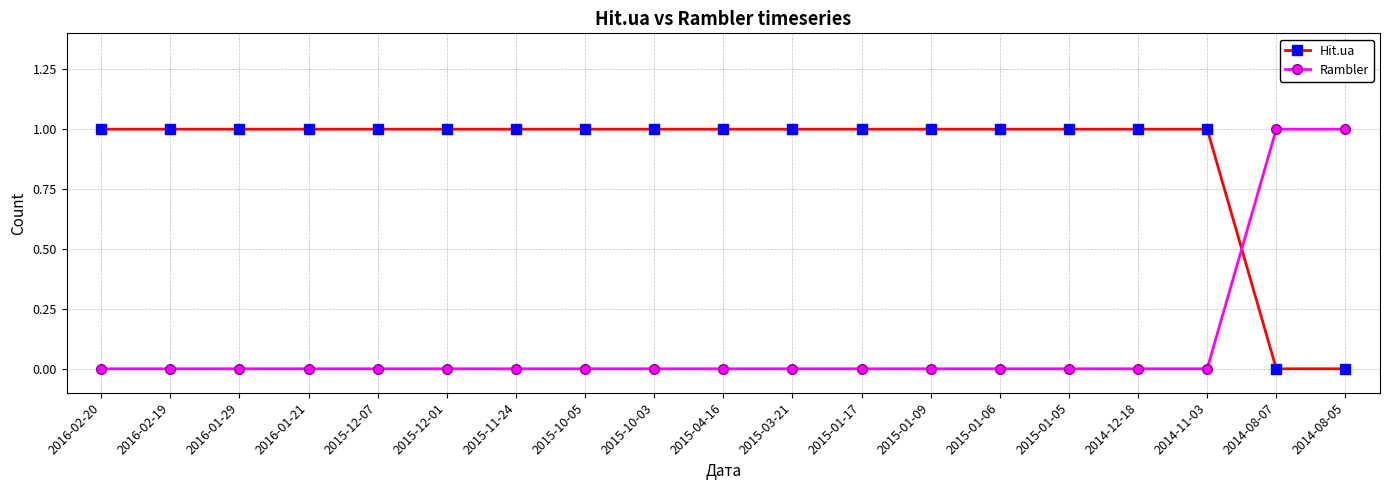

Is the value of Hit.ua at 2015-01-06 greater than the value of Rambler at 2016-01-21?

Yes